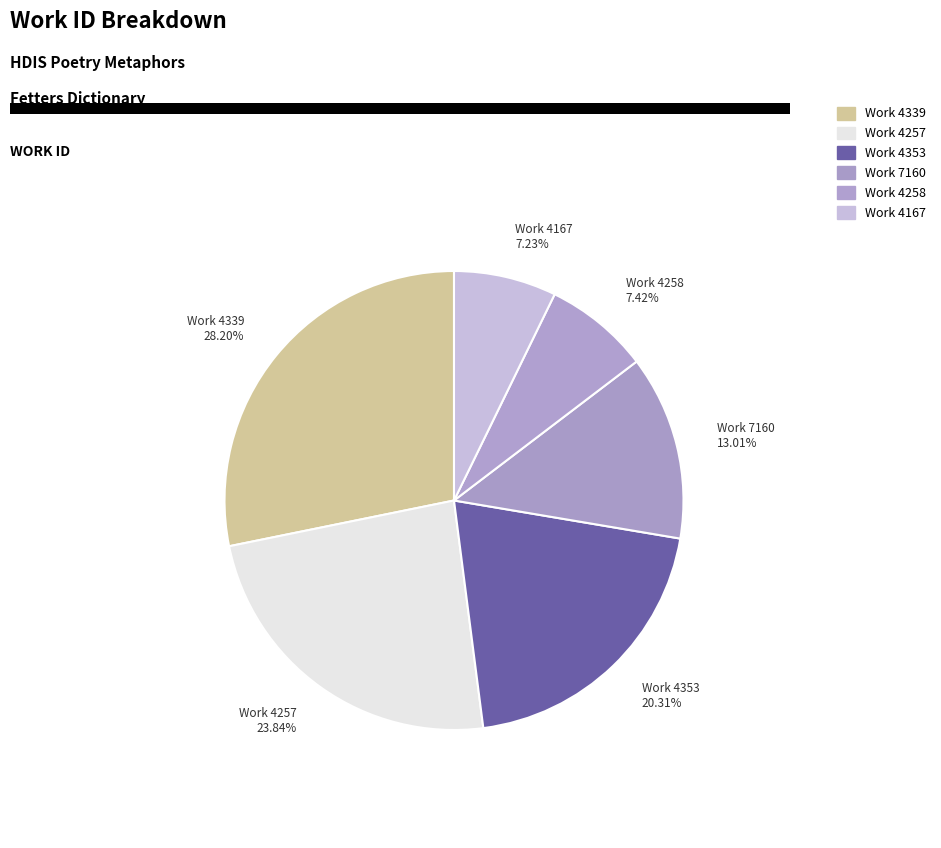

What is the largest slice in the pie chart?

Work 4339 28.20%